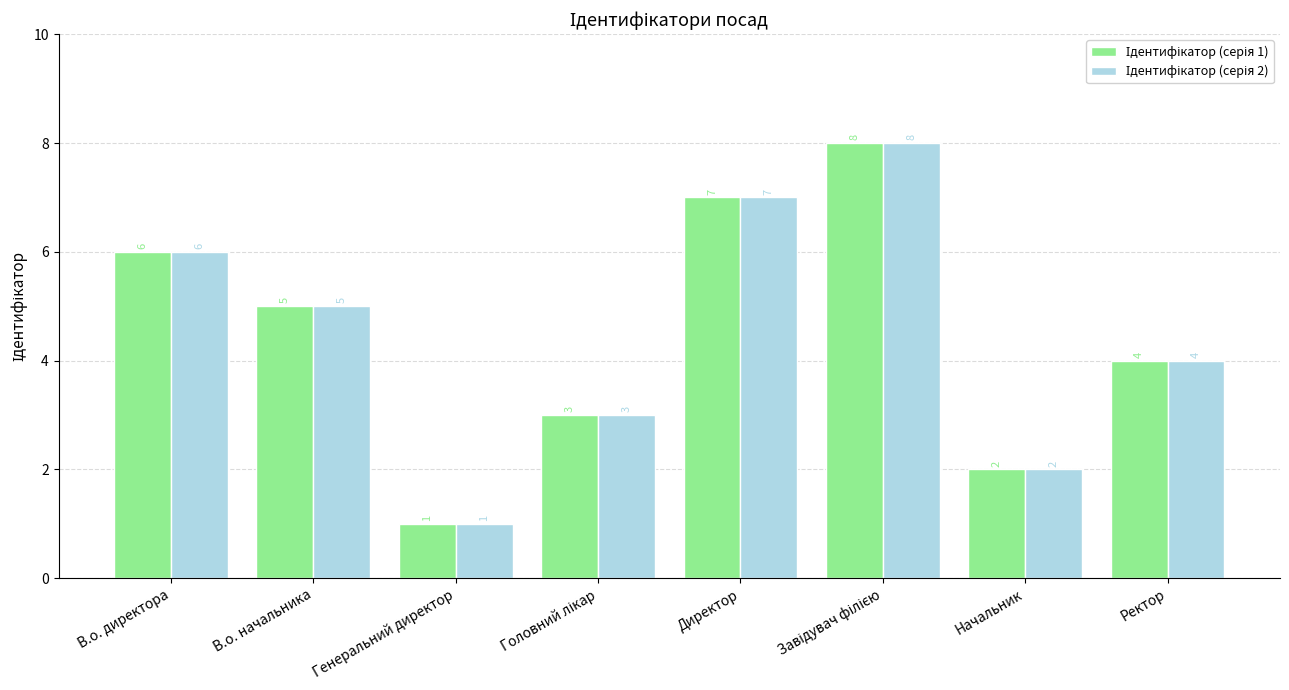

Which category has the lowest value across all series?

Генеральний директор